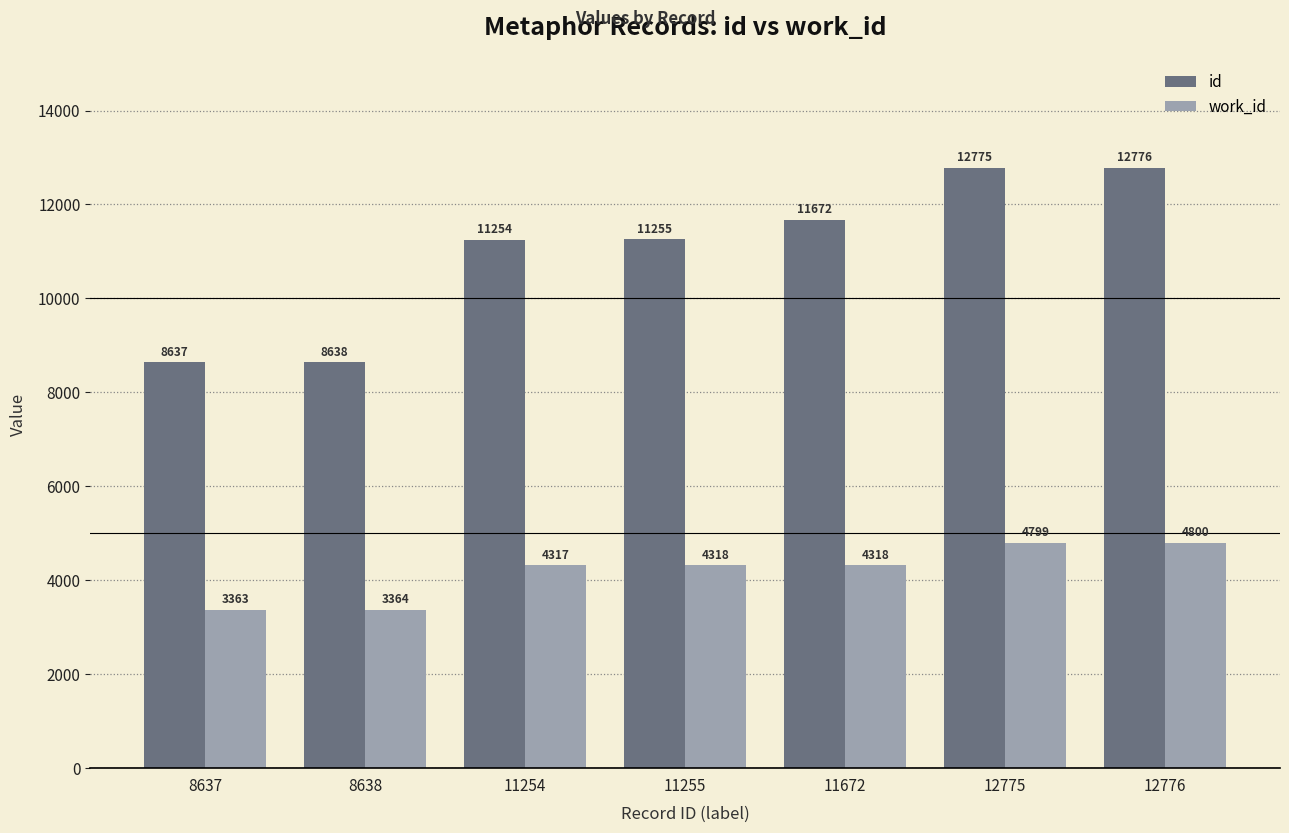

Which category has the lowest value in the id series?

8637